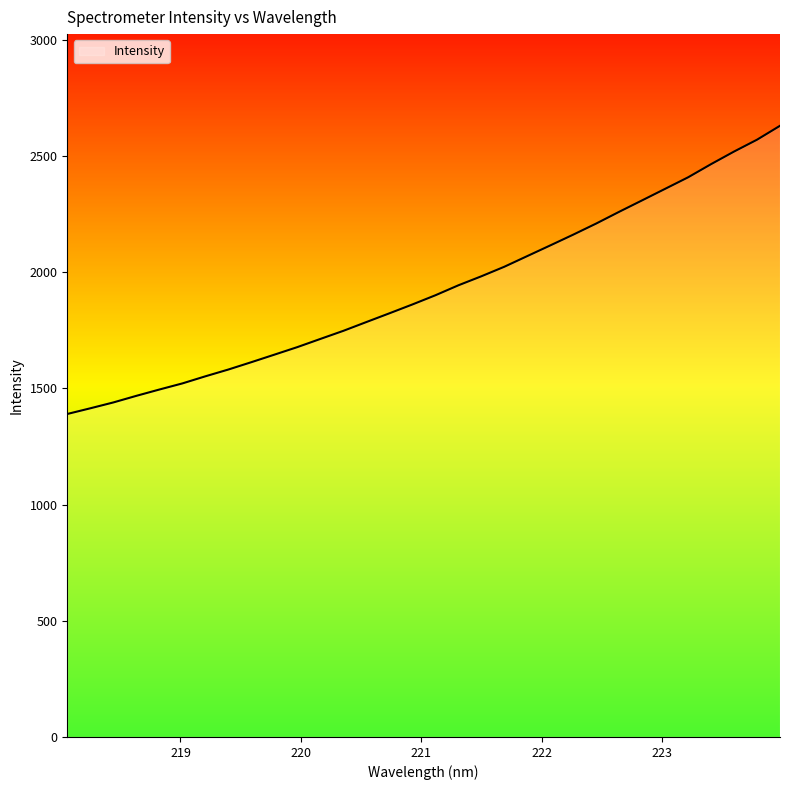

What is the difference between the maximum and minimum values?

1239.9